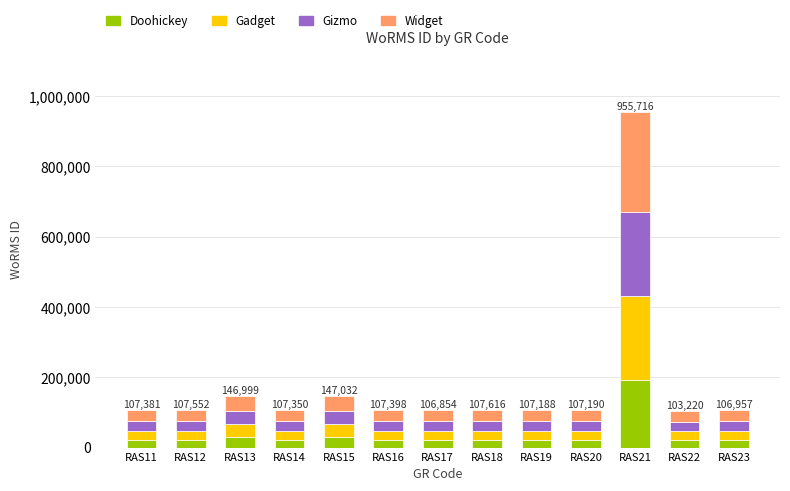

Read the Doohickey value at RAS20, to the nearest 100.

21400